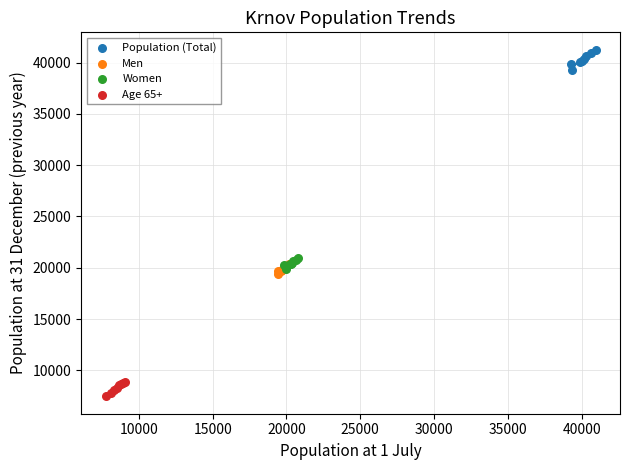

Which series reaches the minimum Y coordinate?

Age 65+